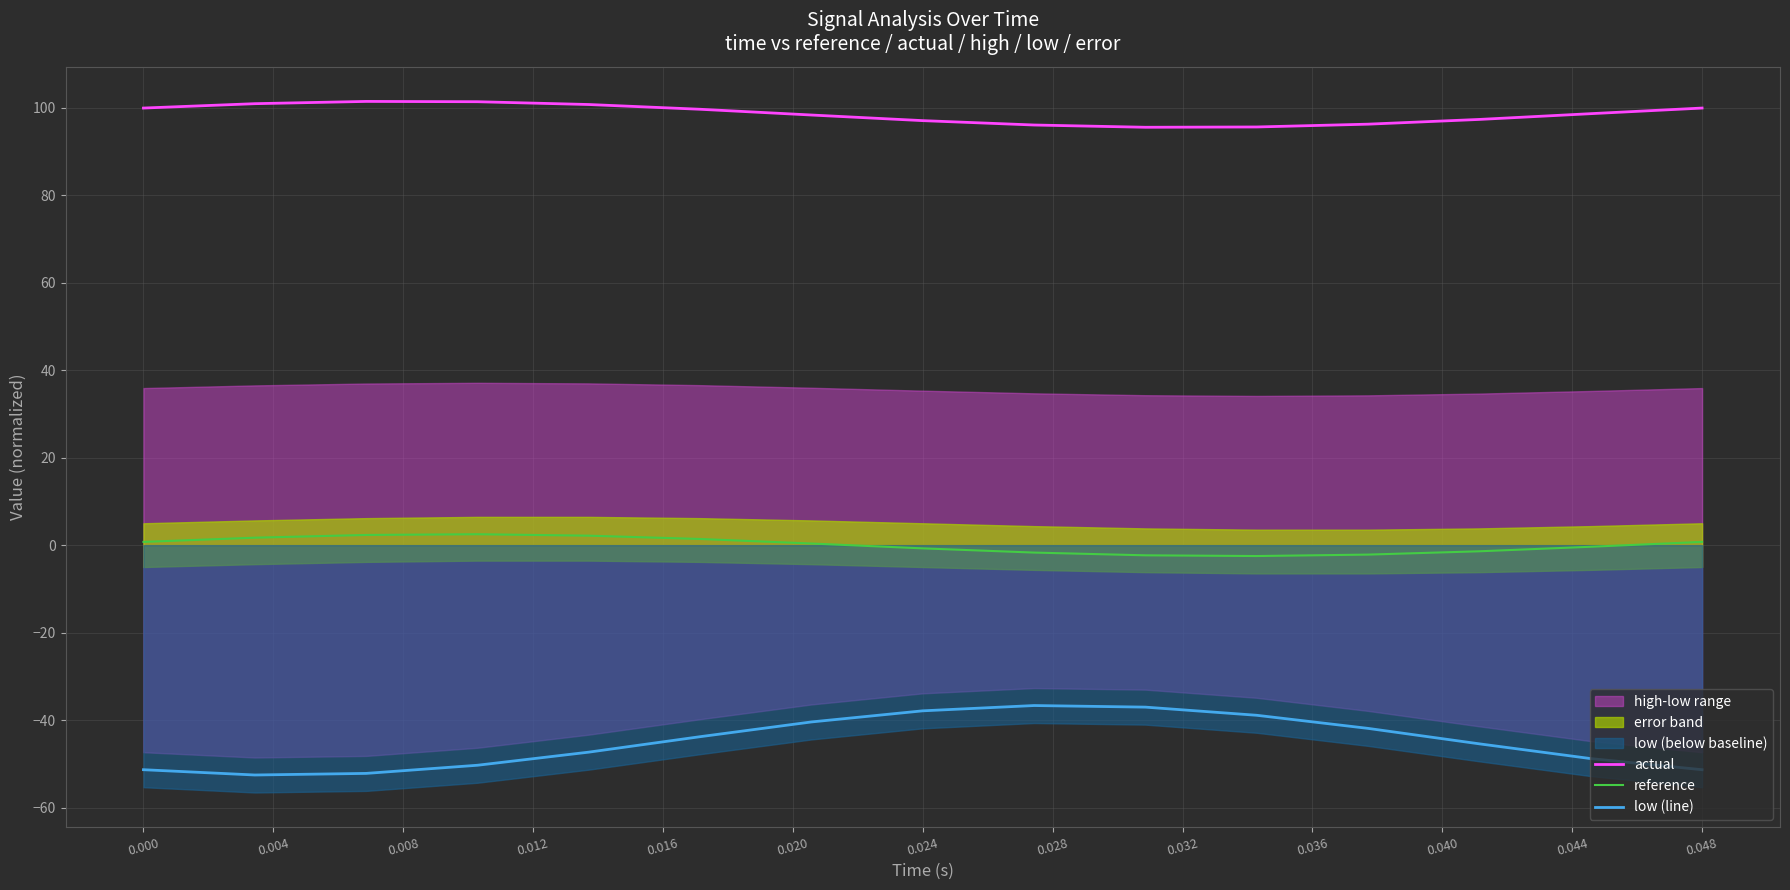

True or false: actual and low (line) intersect in this chart.

False